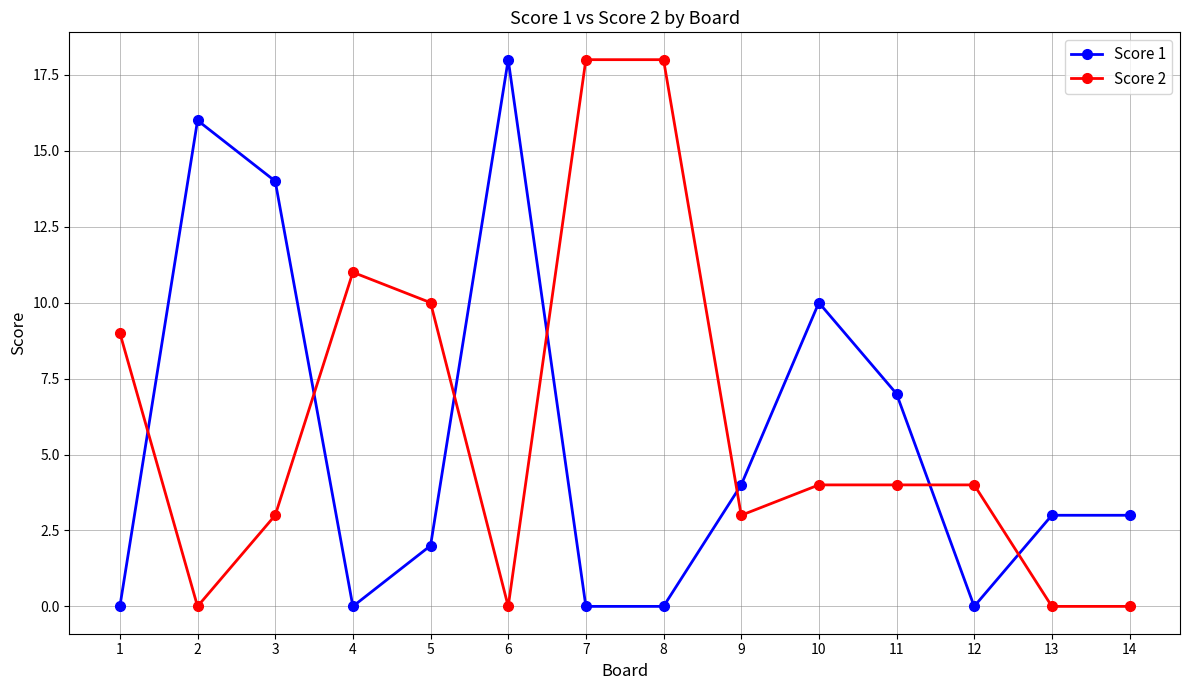

Count the number of data series in this chart.

2